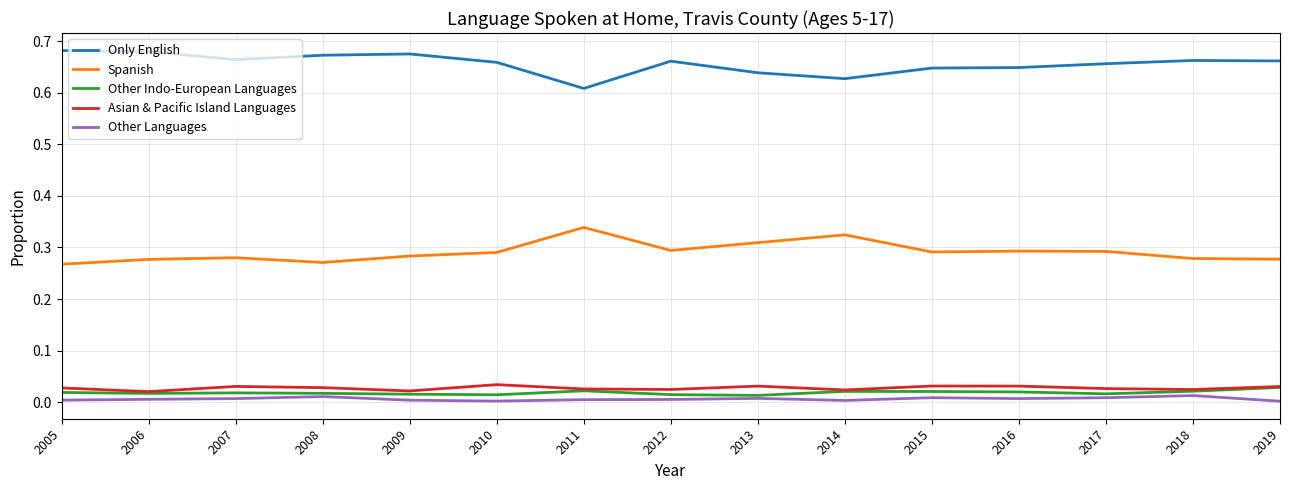

Count the Other Languages values in the range 0 to 1.

15